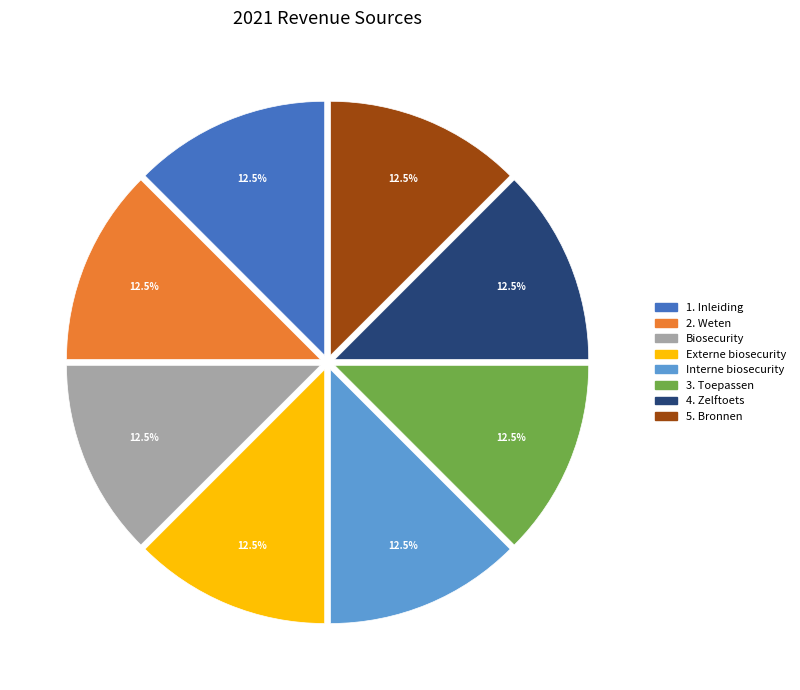

Is there any slice that represents more than half of the pie?

No